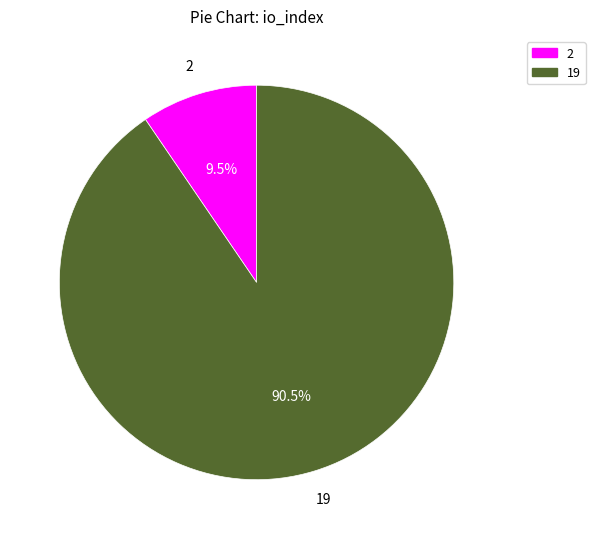

How many slices are in this pie chart?

2